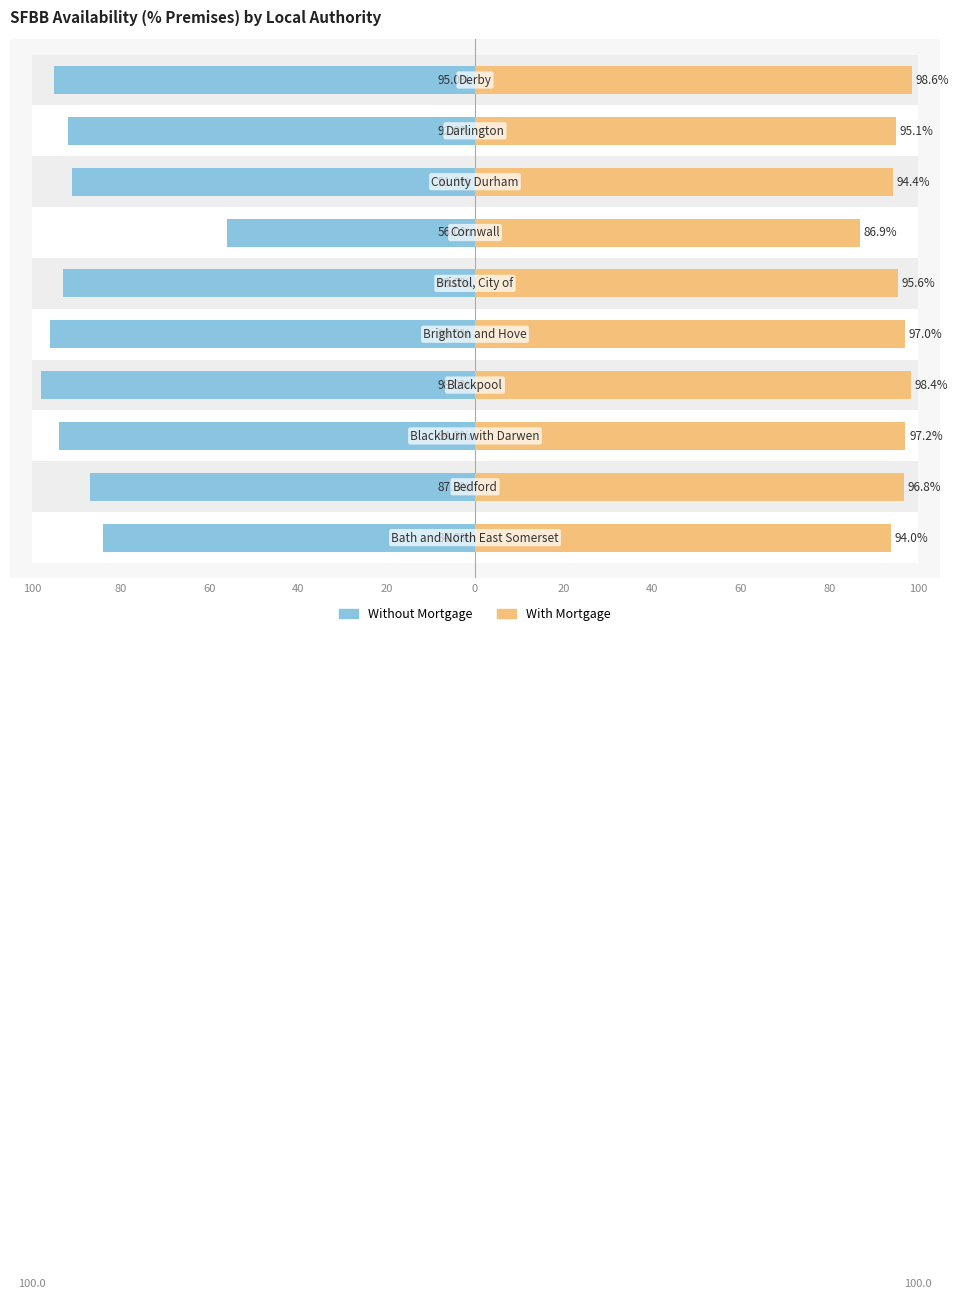

What are all the series names shown in the legend?

Without Mortgage, With Mortgage